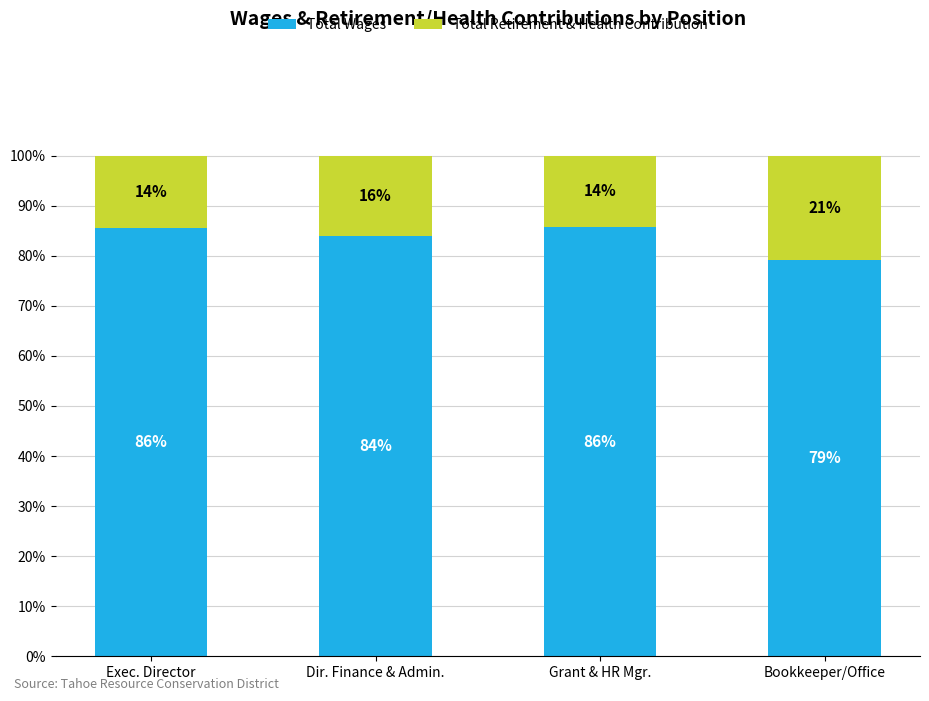

True or false: Total Wages has a value of 123.8 at Bookkeeper/Office.

False